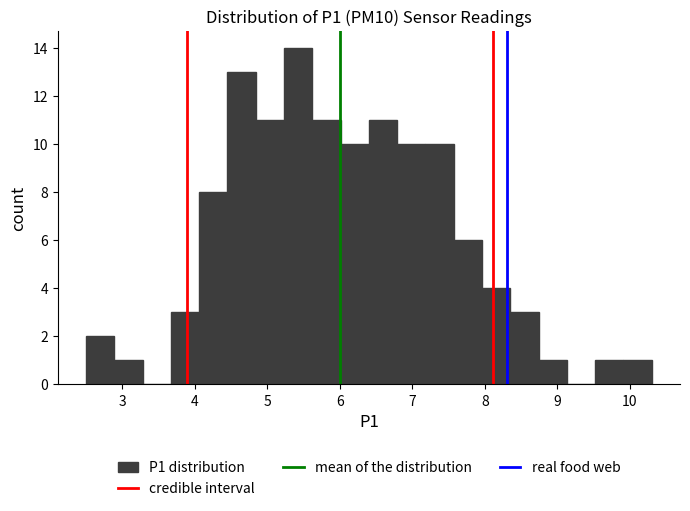

Around what value on the x-axis is the tallest bar? Give the approximate position of its centre, as read against the axis.

5.4